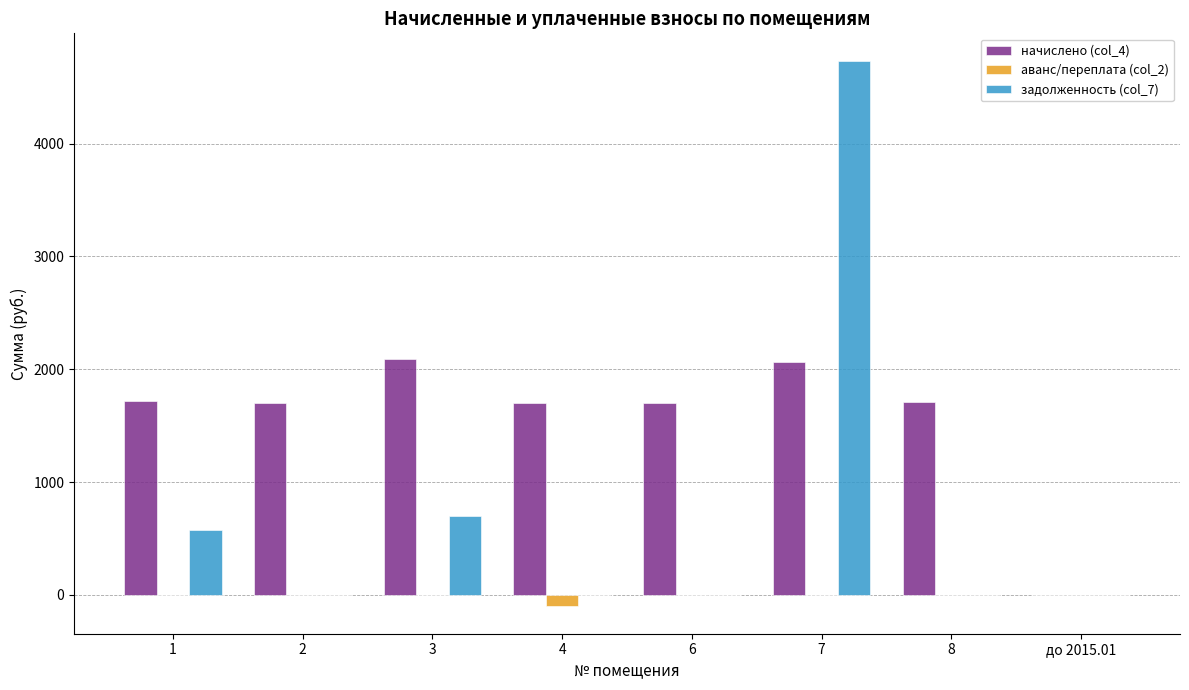

Between 1 and 7, which series saw the biggest shift?

задолженность (col_7)